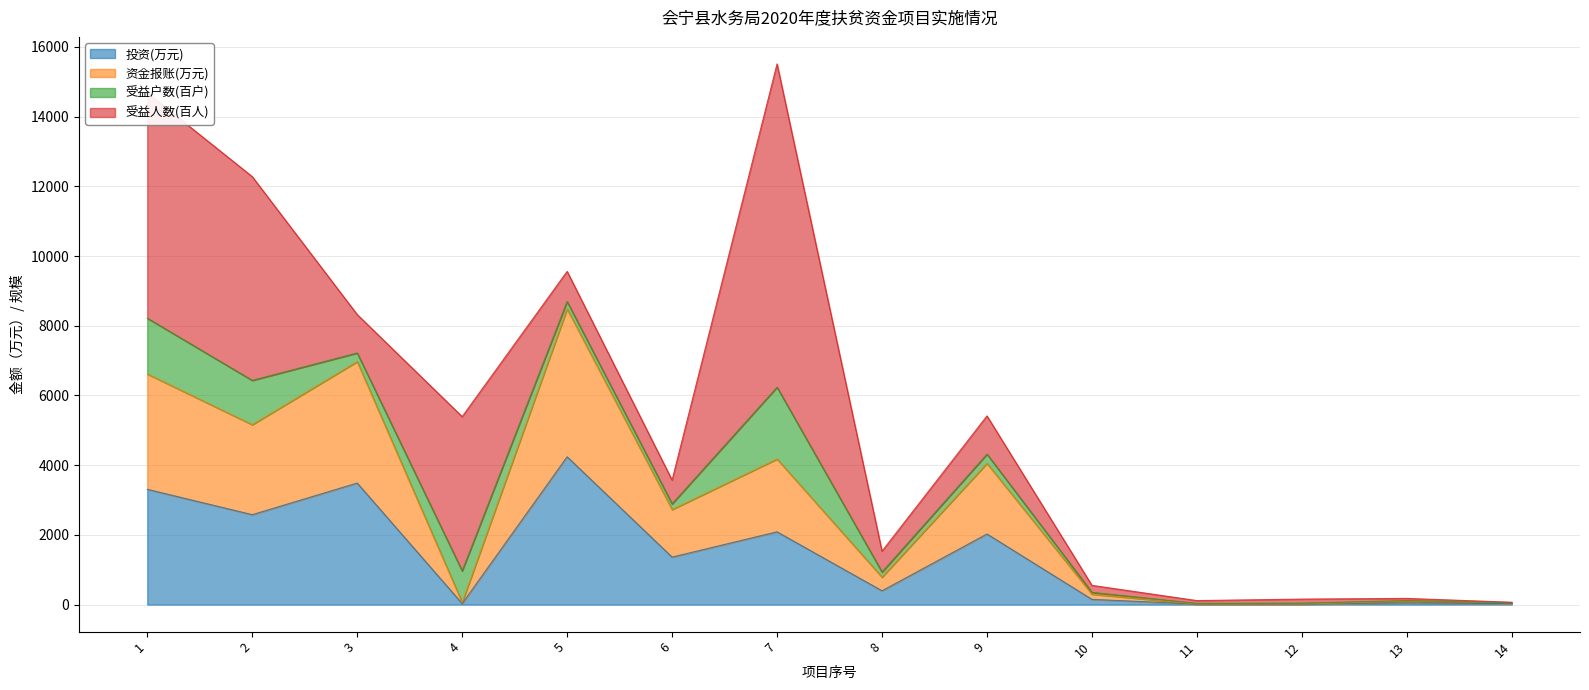

The value of 投资(万元) at 2 is 2580.0. True or false?

True